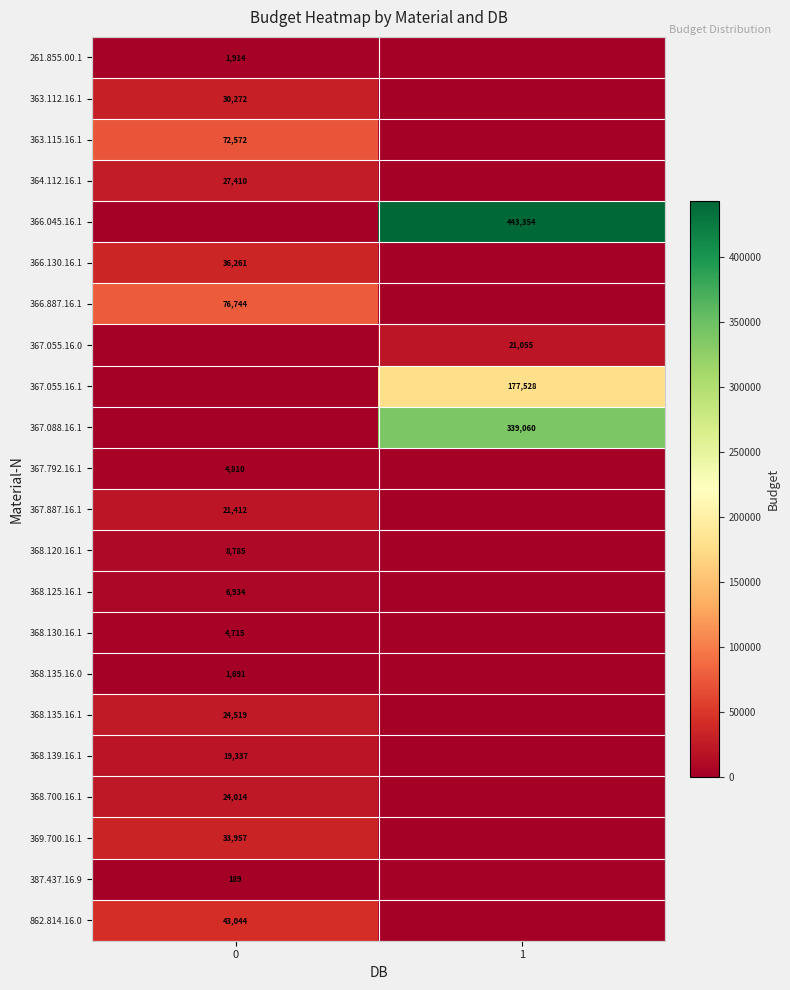

The 363.115.16.1 series shows 115851 at 0. True or false?

False